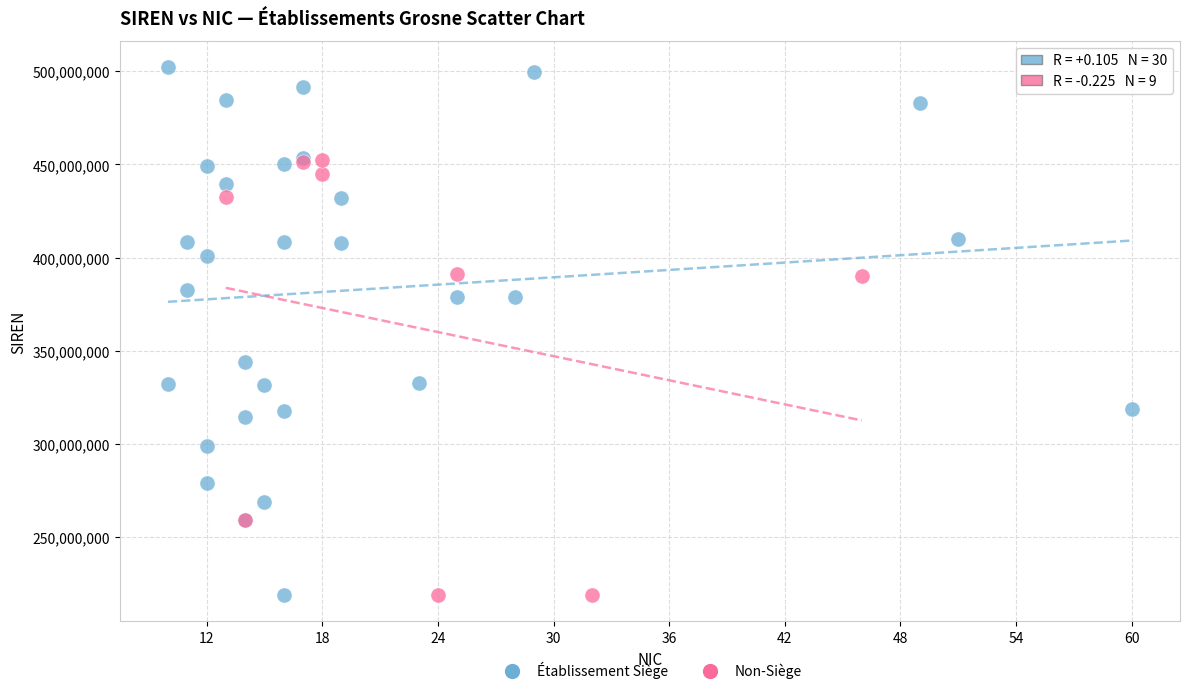

Which series has the widest spread of Y values?

Établissement Siège